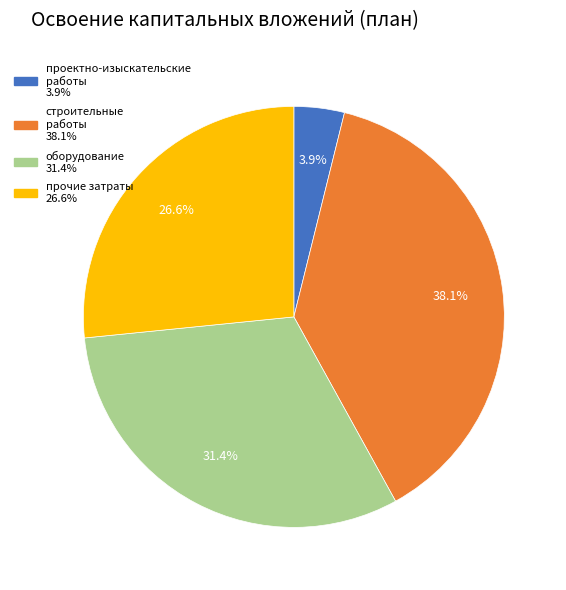

What percentage is NOT represented by оборудование?

68.6%